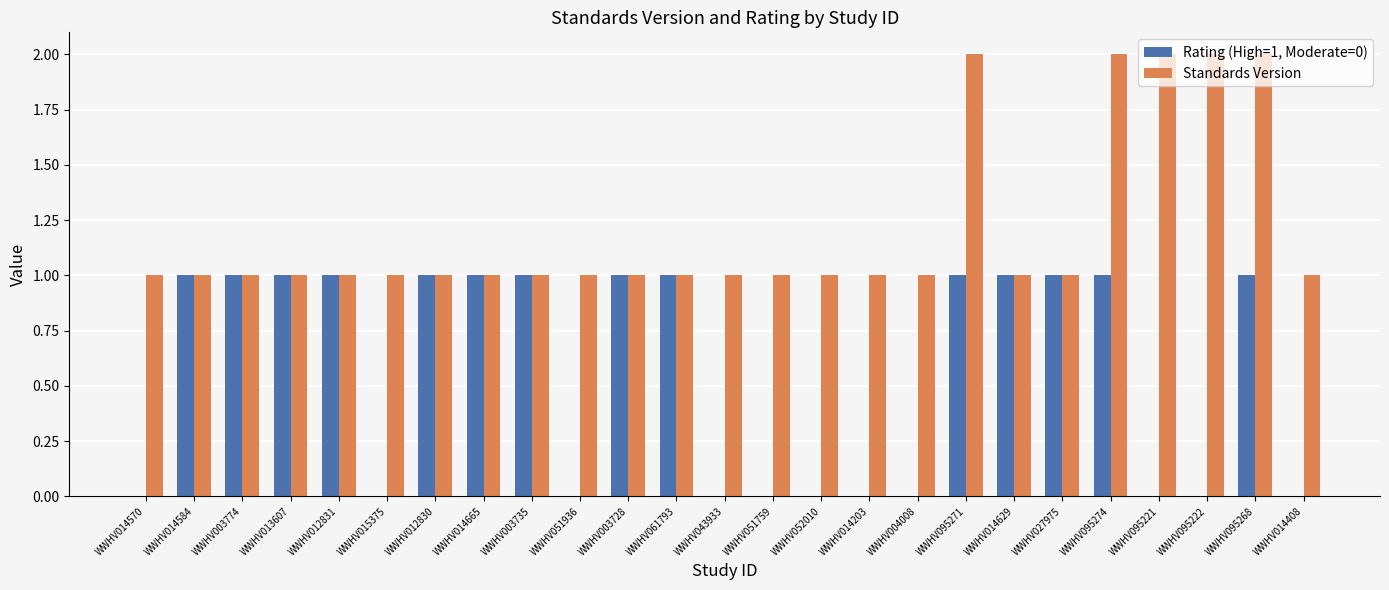

Is the value of Rating (High=1, Moderate=0) at WWHV015375 greater than the value of Standards Version at WWHV003728?

No